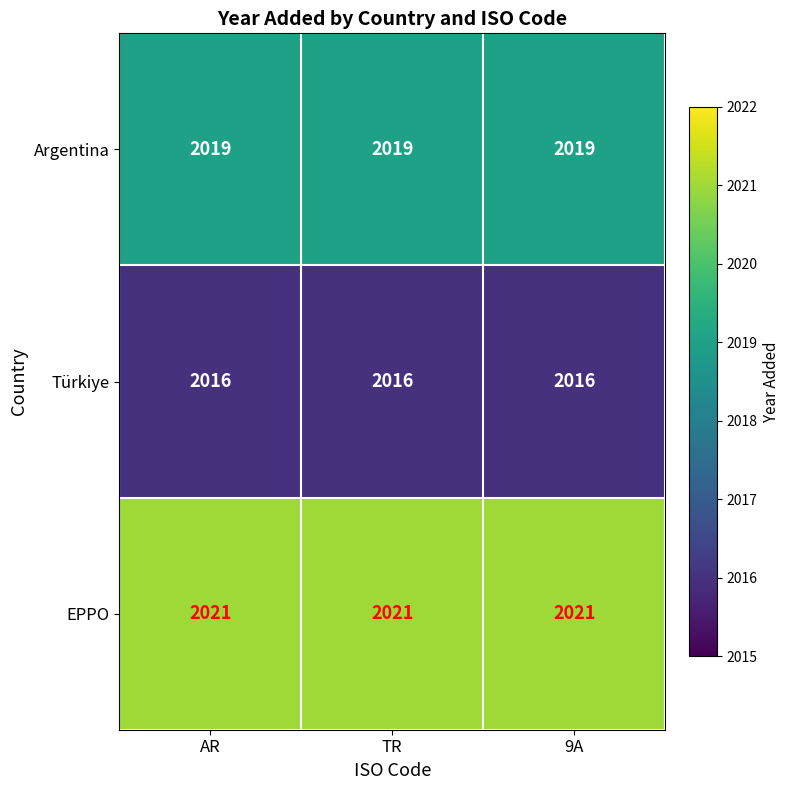

What is the maximum value for Argentina?

2019